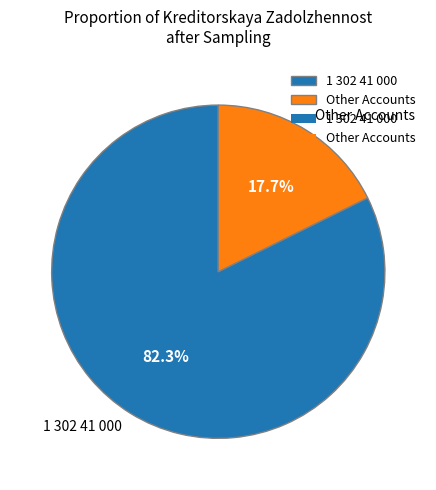

What is the majority slice?

1 302 41 000